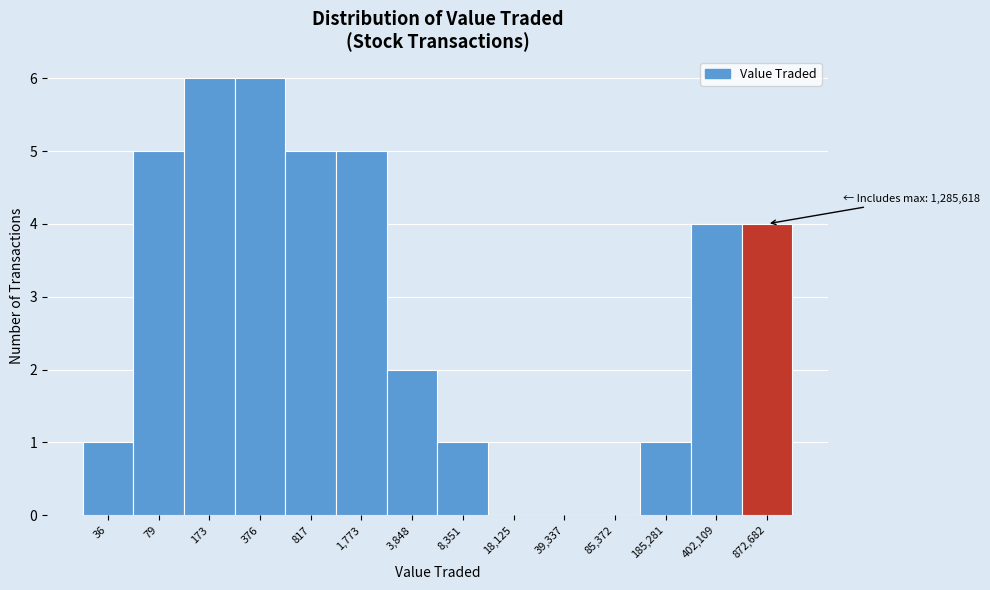

Reading right to left, what are all the values shown in this chart?

872,682=4	402,109=4	185,281=1	85,372=0	39,337=0	18,125=0	8,351=1	3,848=2	1,773=5	817=5	376=6	173=6	79=5	36=1